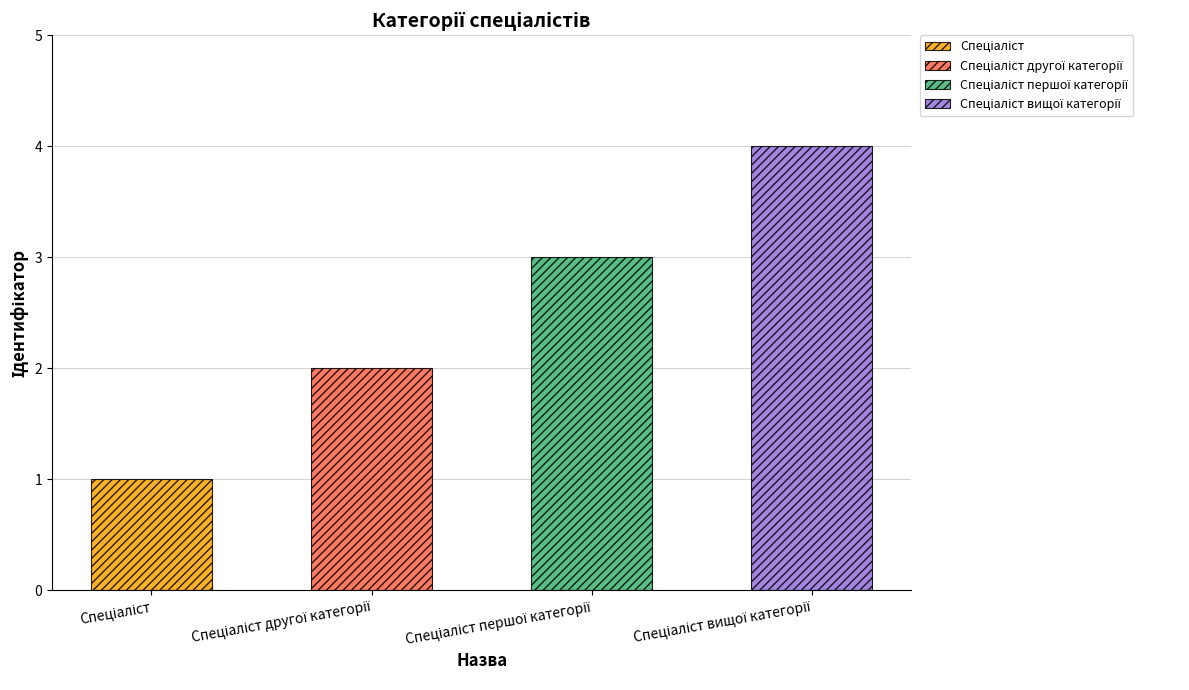

What is the ratio of the value at Спеціаліст другої категорії to the value at Спеціаліст вищої категорії?

0.5